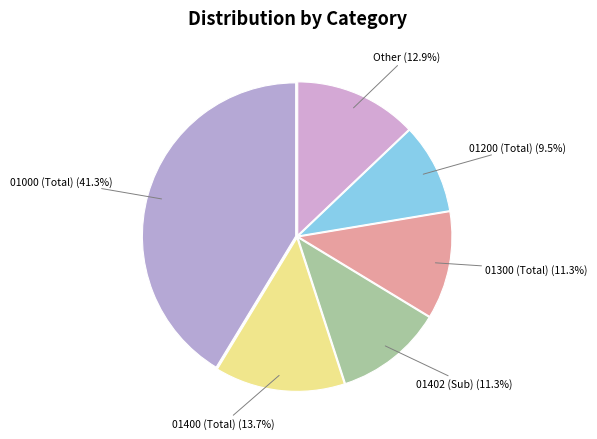

What percentage do 01000 (Total) and 01400 (Total) together represent?

55.0%